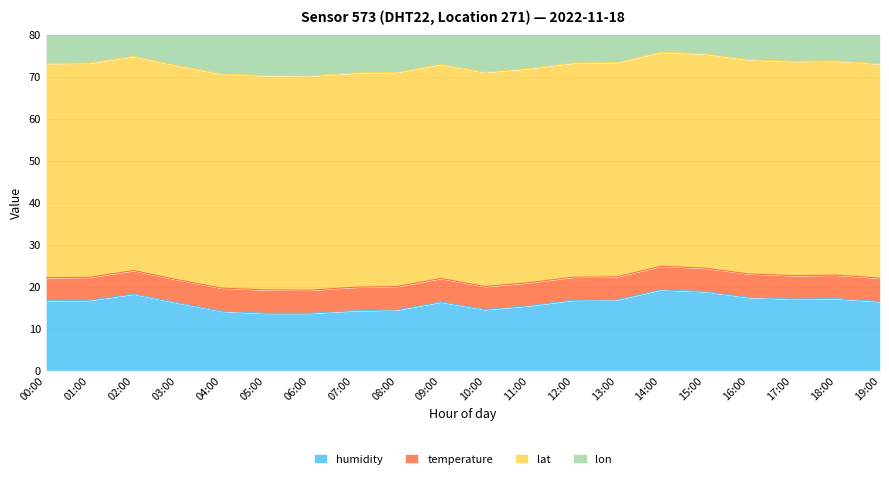

Which series has the largest total across all categories?

lat